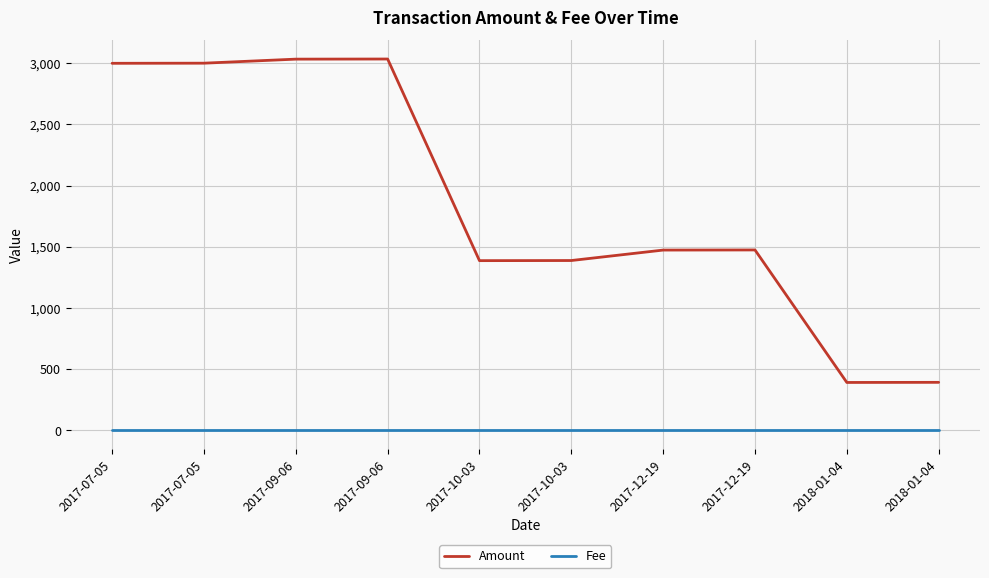

Count the number of categories in the chart.

10